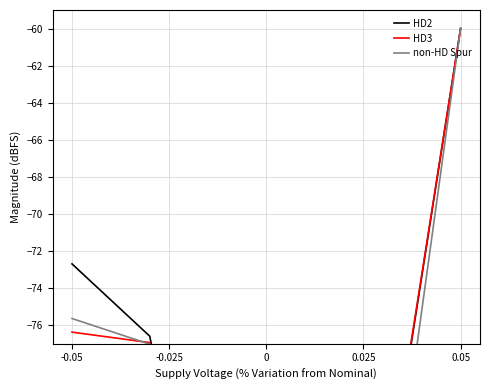

Does the chart have visible grid lines?

Yes